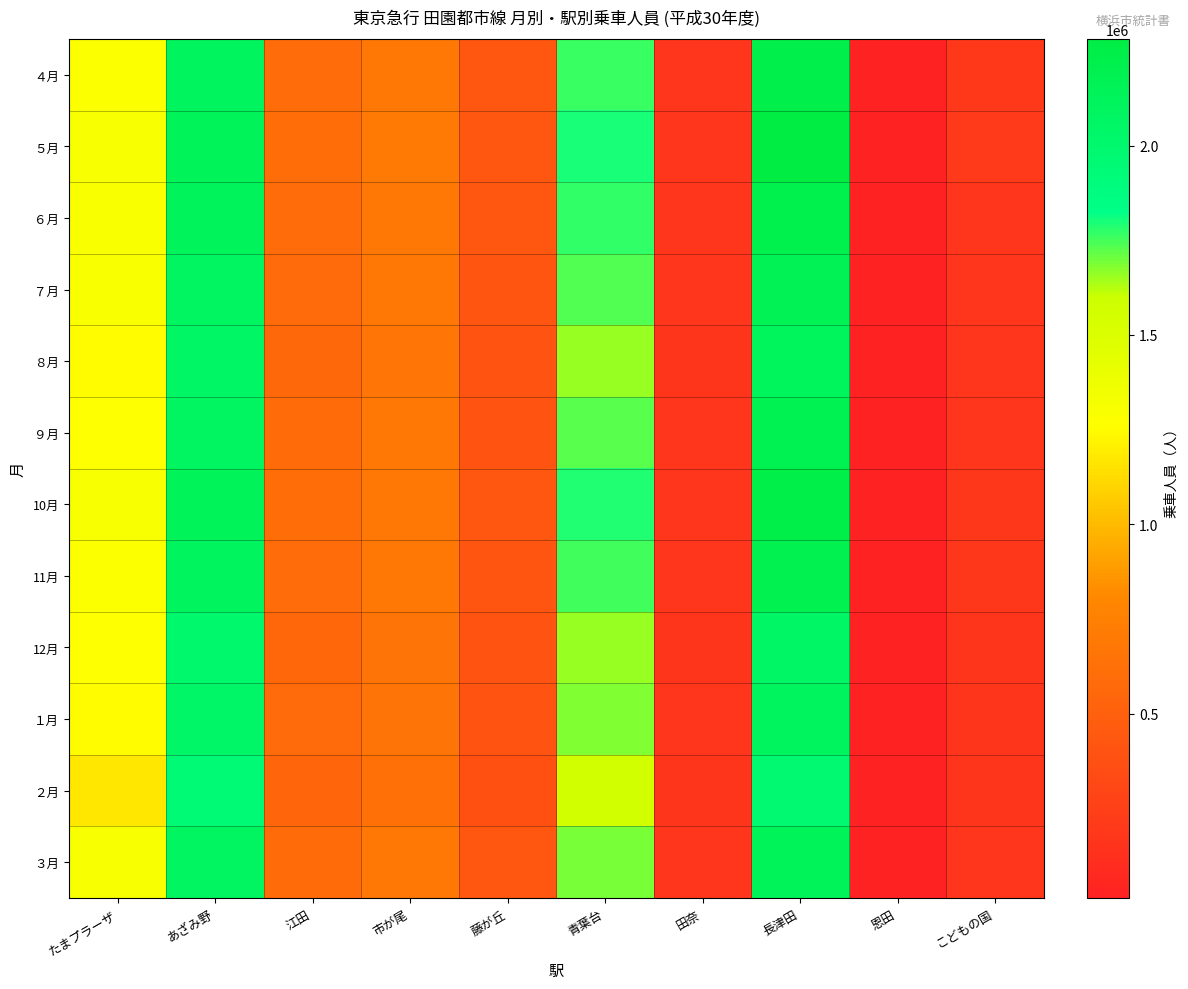

Reading right to left, transcribe all the data shown in this chart.

４月: こどもの国=194525	恩田=14918	長津田=2235475	田奈=174302	青葉台=1762918	藤が丘=423962	市が尾=688732	江田=595473	あざみ野=2110148	たまプラーザ=1288346
５月: こどもの国=203839	恩田=14109	長津田=2280981	田奈=178582	青葉台=1795744	藤が丘=428627	市が尾=697129	江田=602897	あざみ野=2147611	たまプラーザ=1302828
６月: こどもの国=179442	恩田=13771	長津田=2205788	田奈=176076	青葉台=1770275	藤が丘=423882	市が尾=693146	江田=595575	あざみ野=2125650	たまプラーザ=1291925
７月: こどもの国=173506	恩田=14247	長津田=2167844	田奈=175544	青葉台=1735841	藤が丘=419224	市が尾=679423	江田=578960	あざみ野=2089167	たまプラーザ=1290041
８月: こどもの国=174194	恩田=14028	長津田=2120110	田奈=171911	青葉台=1657588	藤が丘=410038	市が尾=667382	江田=565702	あざみ野=2054667	たまプラーザ=1247480
９月: こどもの国=177376	恩田=17435	長津田=2182411	田奈=173655	青葉台=1730961	藤が丘=408045	市が尾=681846	江田=585148	あざみ野=2086216	たまプラーザ=1262608
10月: こどもの国=187410	恩田=14195	長津田=2240630	田奈=178577	青葉台=1785351	藤が丘=427443	市が尾=692584	江田=598857	あざみ野=2142166	たまプラーザ=1305879
11月: こどもの国=185202	恩田=13854	長津田=2198796	田奈=175651	青葉台=1753823	藤が丘=415413	市が尾=681542	江田=589608	あざみ野=2105545	たまプラーザ=1280656
12月: こどもの国=165057	恩田=14755	長津田=2059033	田奈=168833	青葉台=1652770	藤が丘=408360	市が尾=652182	江田=560820	あざみ野=2004487	たまプラーザ=1268980
１月: こどもの国=172550	恩田=13731	長津田=2100414	田奈=173058	青葉台=1679767	藤が丘=401789	市が尾=658110	江田=574751	あざみ野=2044989	たまプラーザ=1247815
２月: こどもの国=172115	恩田=13301	長津田=1984642	田奈=166565	青葉台=1562098	藤が丘=382839	市が尾=636765	江田=550815	あざみ野=1941325	たまプラーザ=1170128
３月: こどもの国=178377	恩田=16659	長津田=2143728	田奈=178180	青葉台=1689695	藤が丘=421659	市が尾=681049	江田=580232	あざみ野=2094005	たまプラーザ=1306164